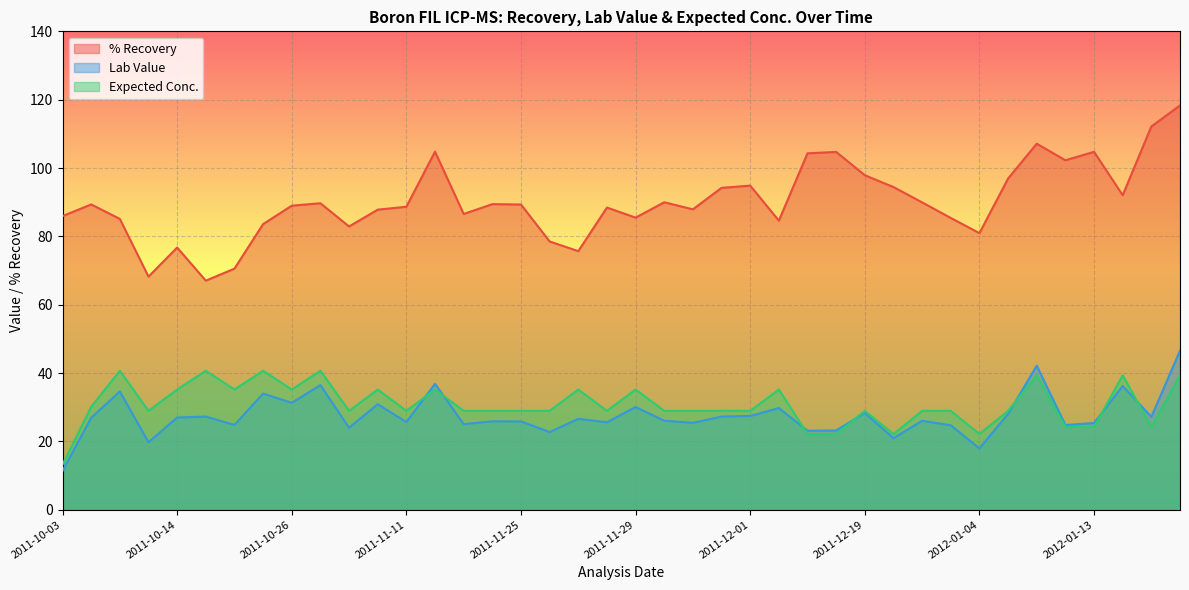

At which label does Lab Value reach its peak?

2012-01-24